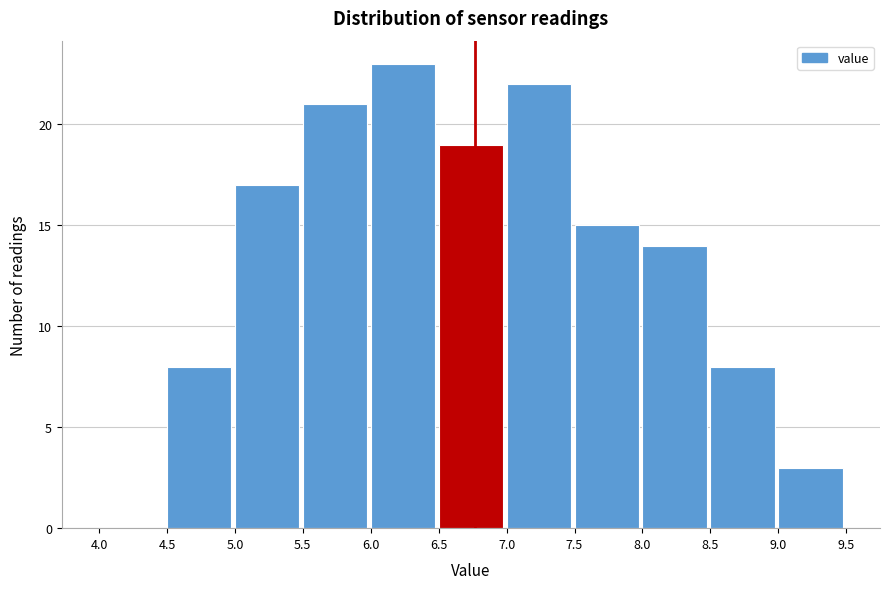

Reading left to right, list every bar in this chart as the range it spans on the x-axis followed by its height. The values are not printed on the chart, so give them approximately, as read against the axis.

4.0 to 4.5: 0
4.5 to 5.0: 8
5.0 to 5.5: 17
5.5 to 6.0: 21
6.0 to 6.5: 23
6.5 to 7.0: 19
7.0 to 7.5: 22
7.5 to 8.0: 15
8.0 to 8.5: 14
8.5 to 9.0: 8
9.0 to 9.5: 3